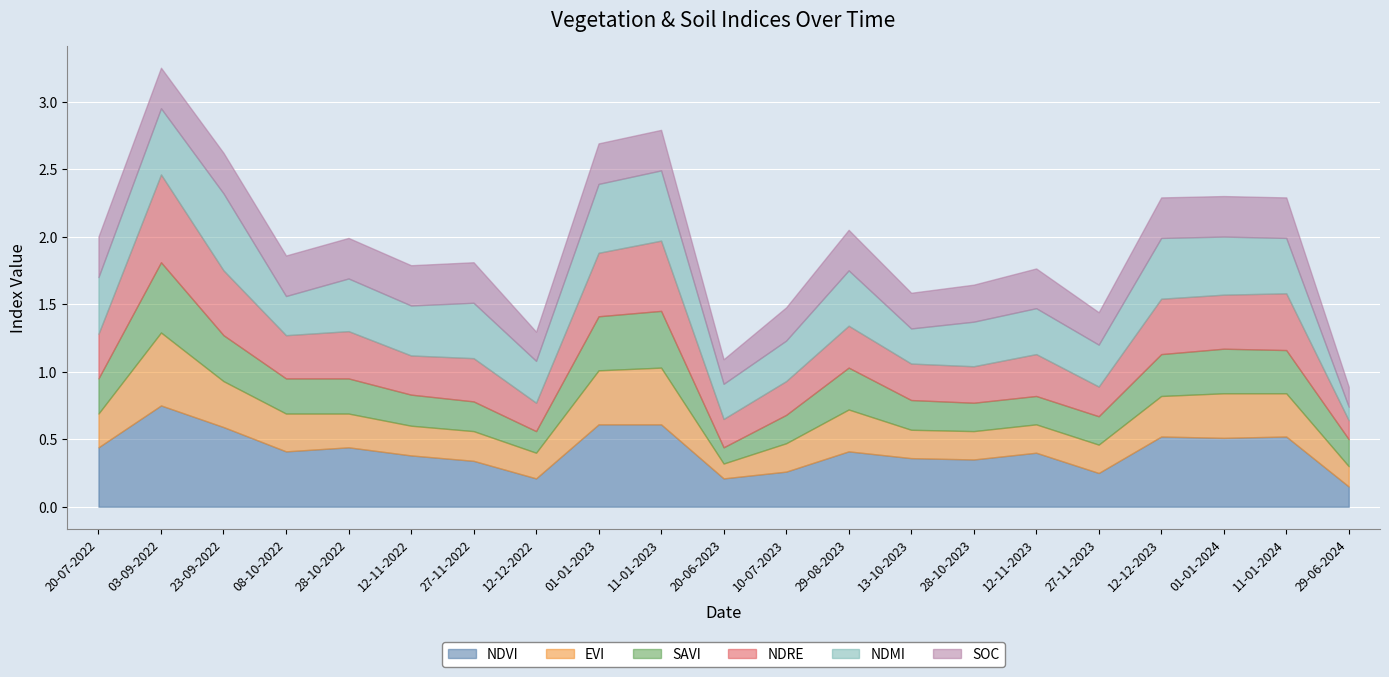

Which series ends up on top after the final intersection of ndre and ndmi?

ndre